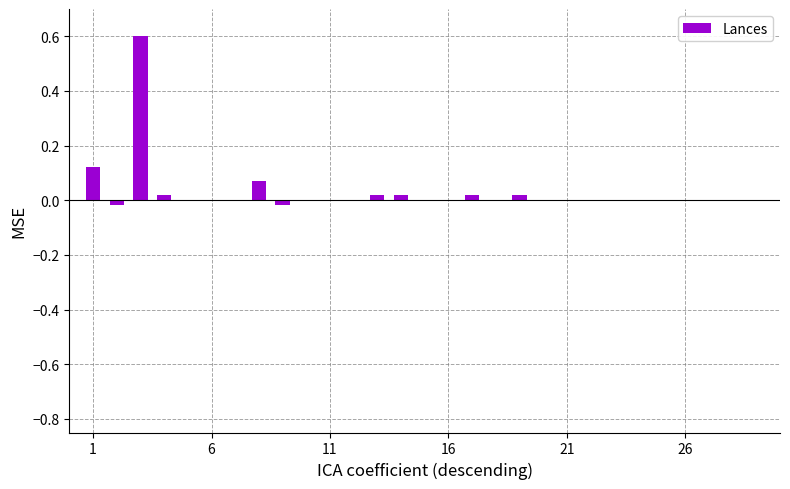

What is the maximum value shown in the chart?

0.6